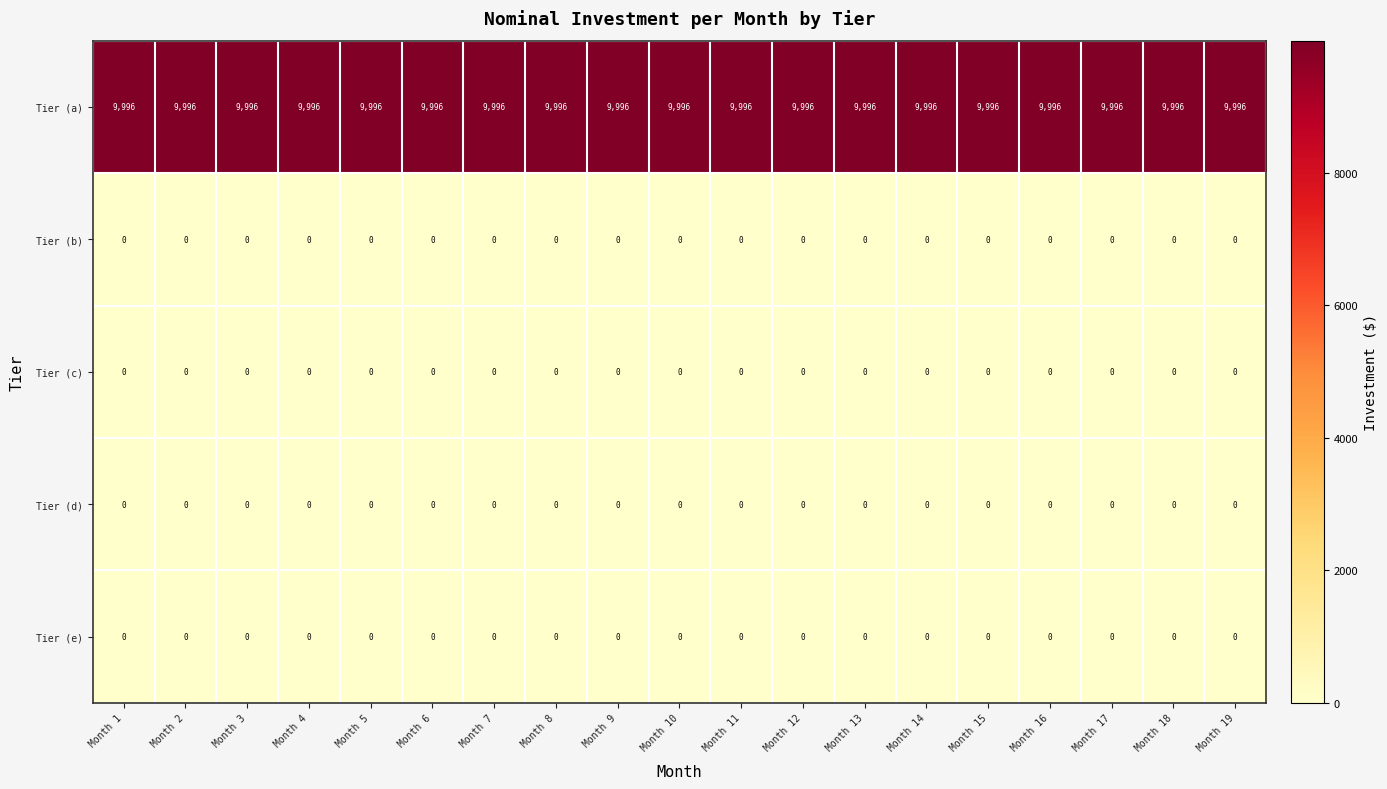

Which series has the largest total across all categories?

Tier (a)